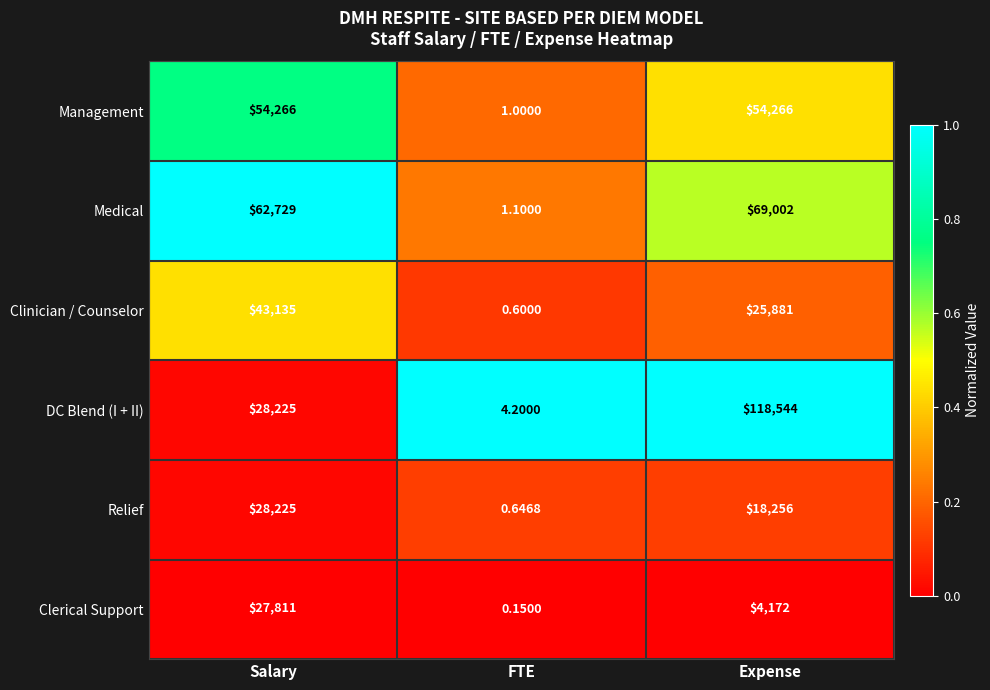

How many data points does each series have?

3